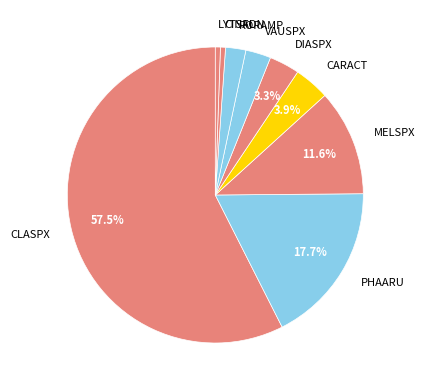

Is the sum of LYTSAL and CINFON greater than half?

No